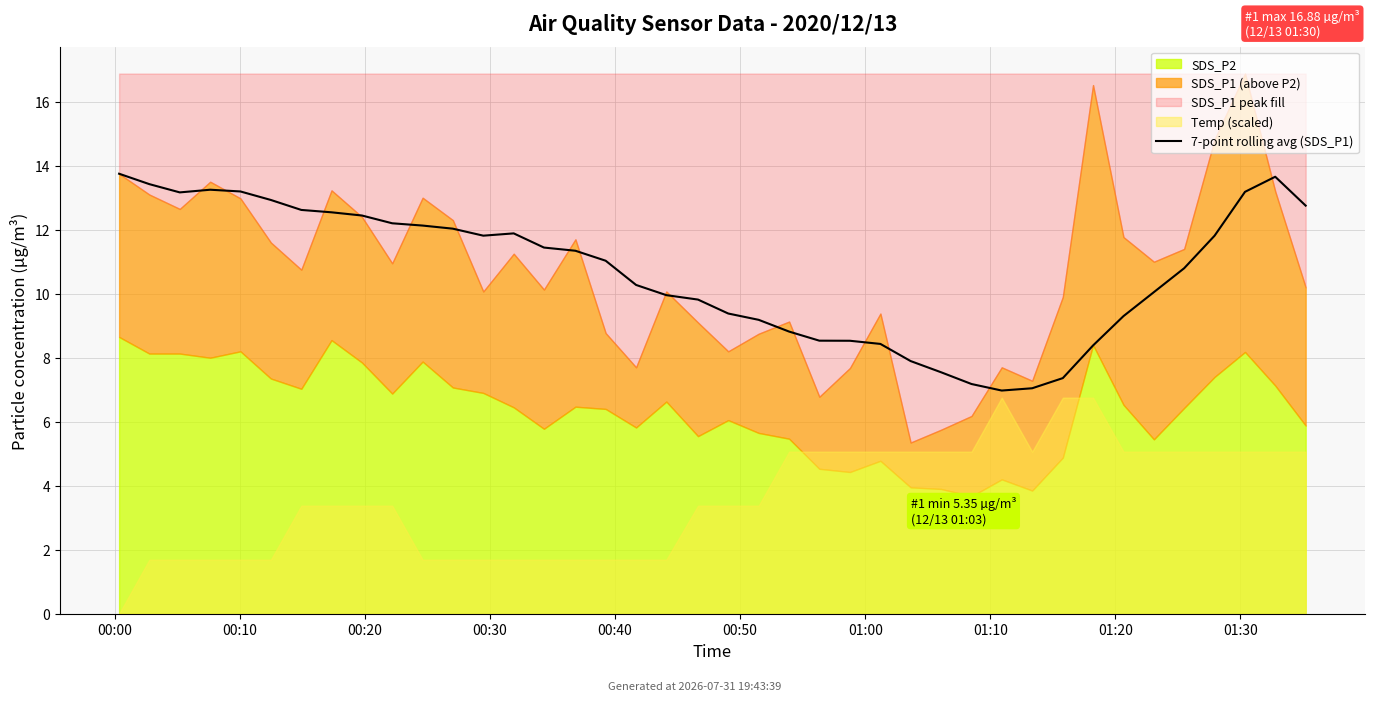

How many lines are shown in the chart?

1